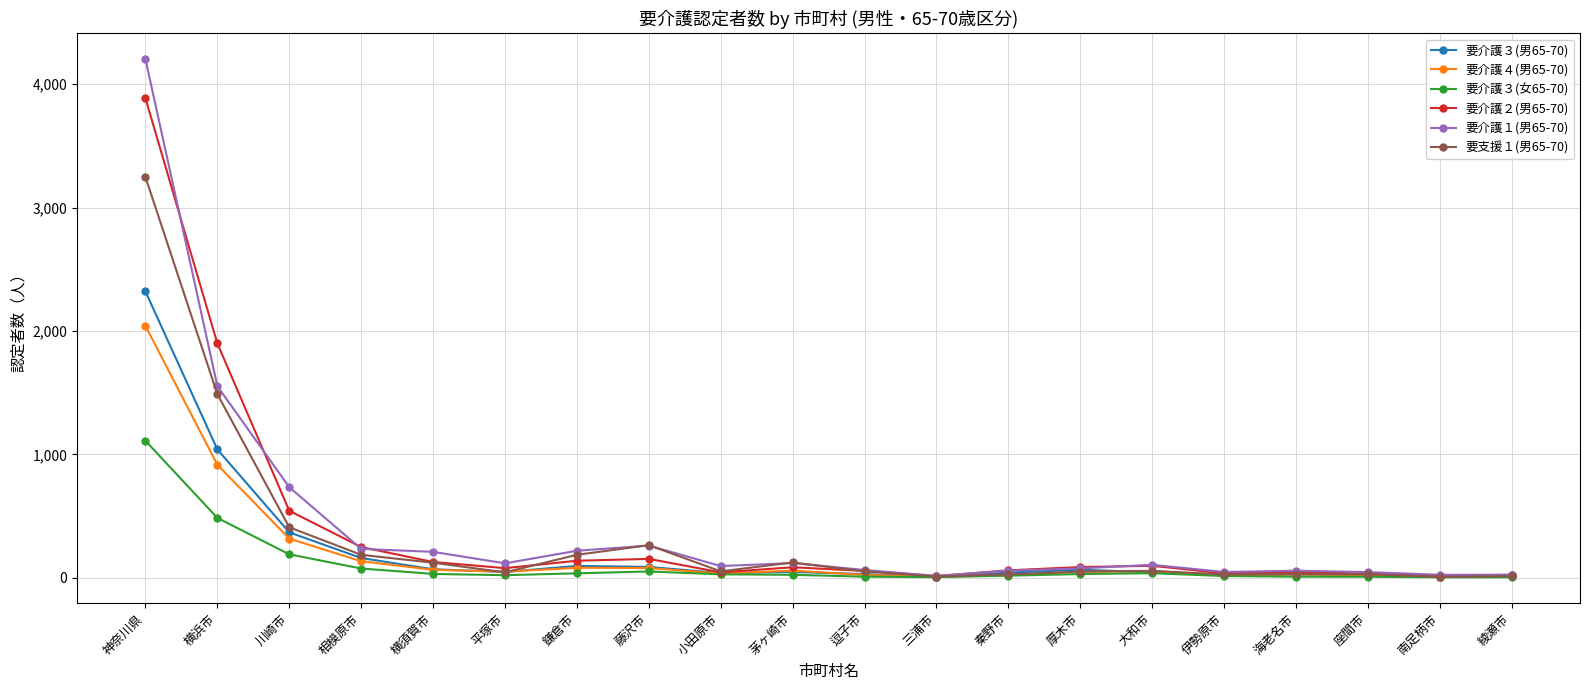

Which series has the widest spread of values?

要介護１(男65-70)